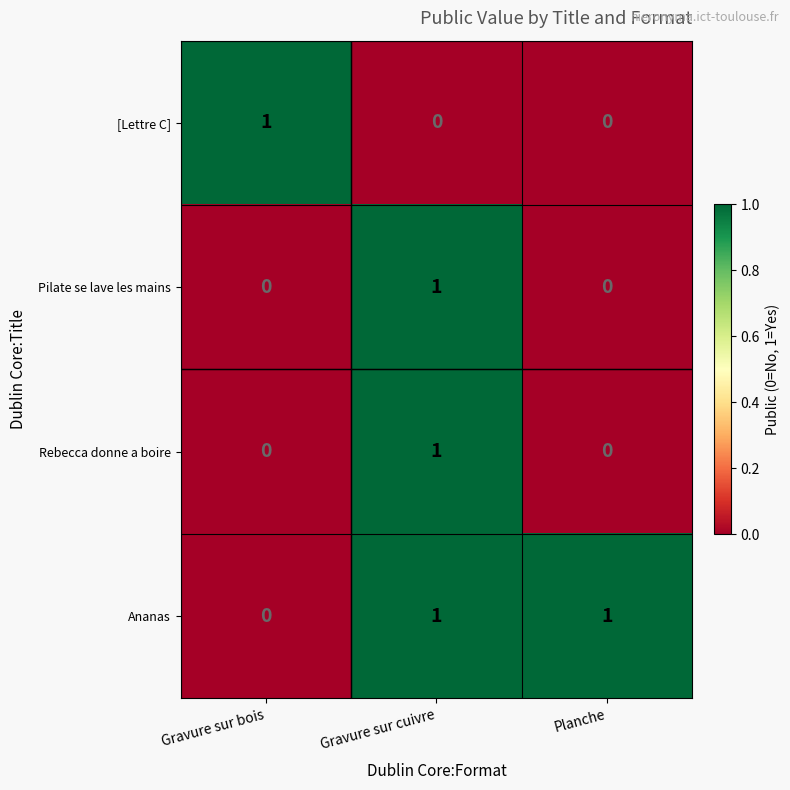

The value of Pilate se lave les mains at Planche is 0. True or false?

True